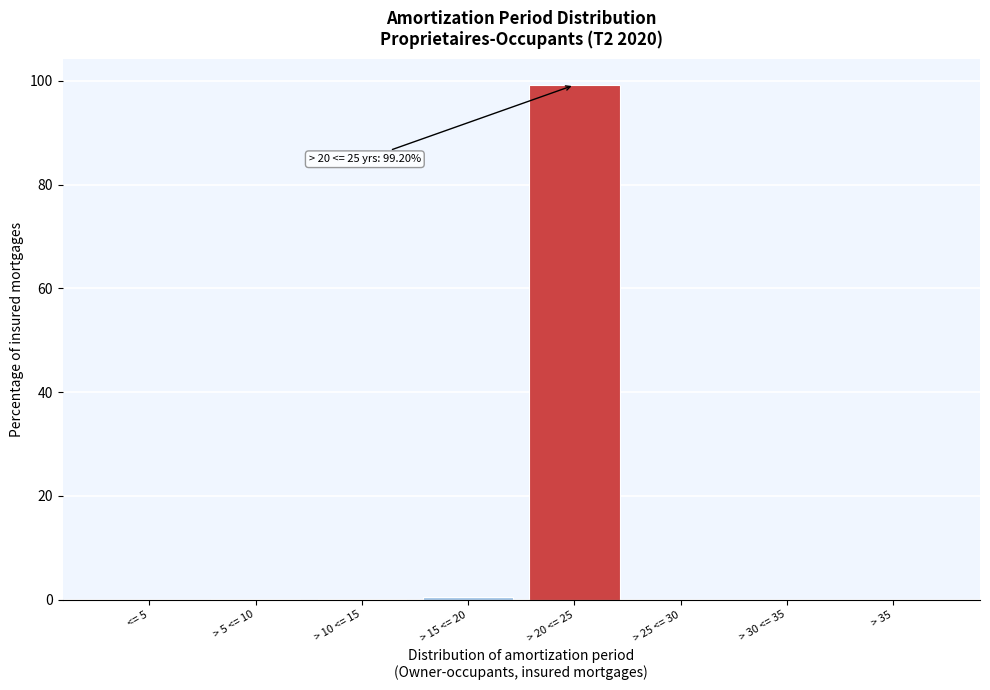

What is the sum of all values?

100.0